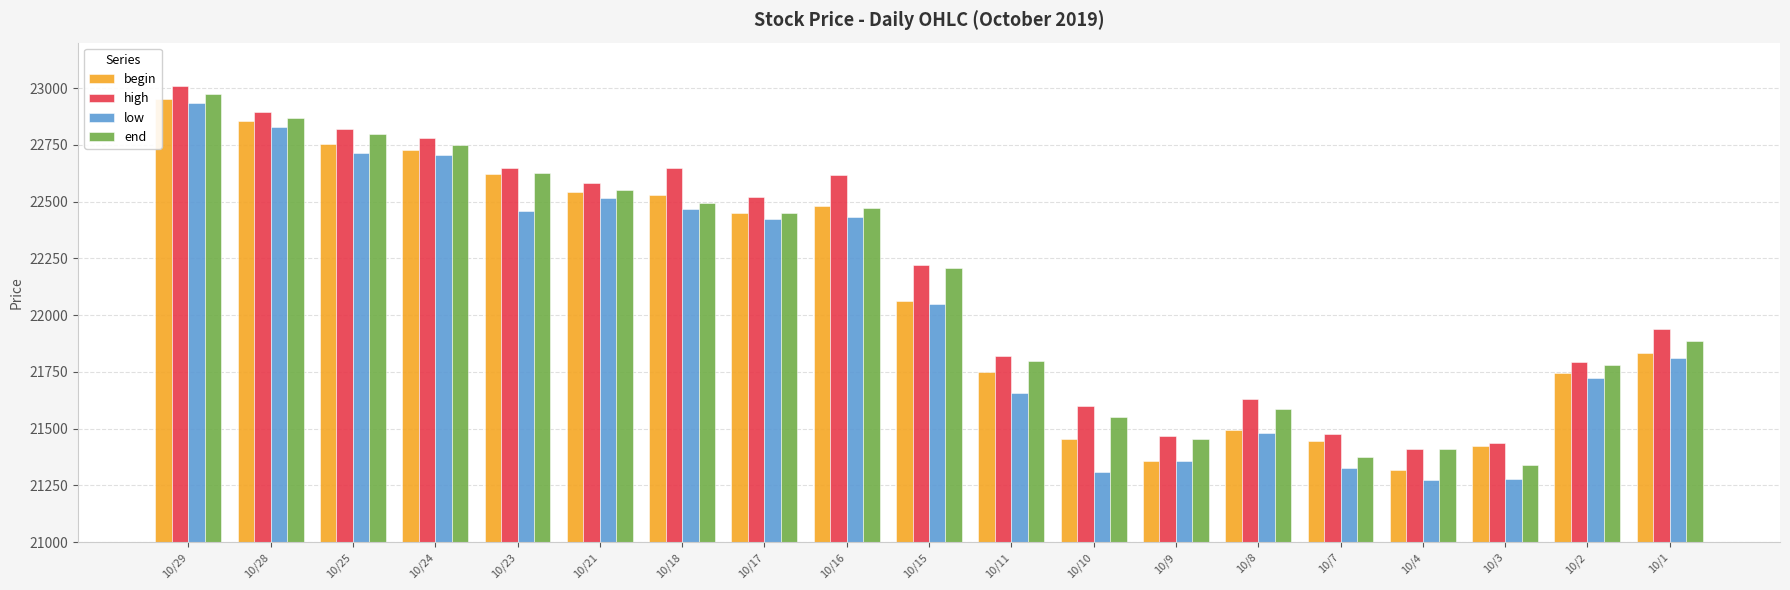

At which category is the sum across all series the highest?

10/29